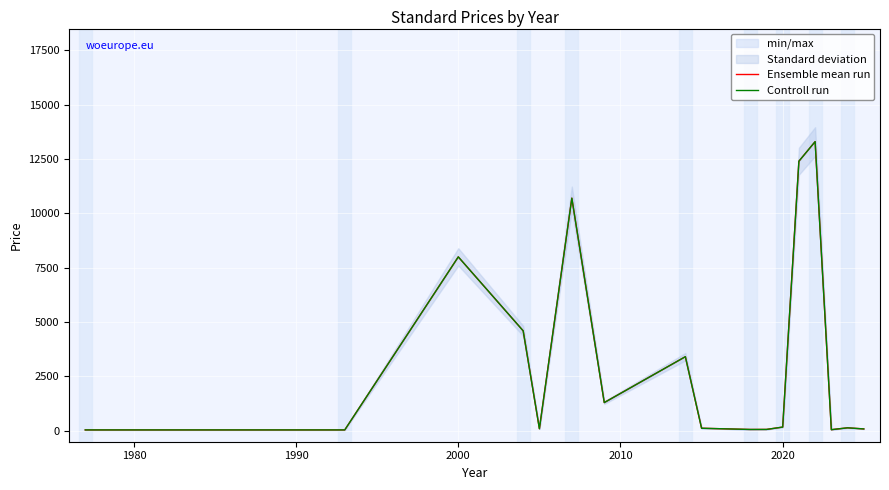

True or false: Ensemble mean run and Controll run intersect in this chart.

False